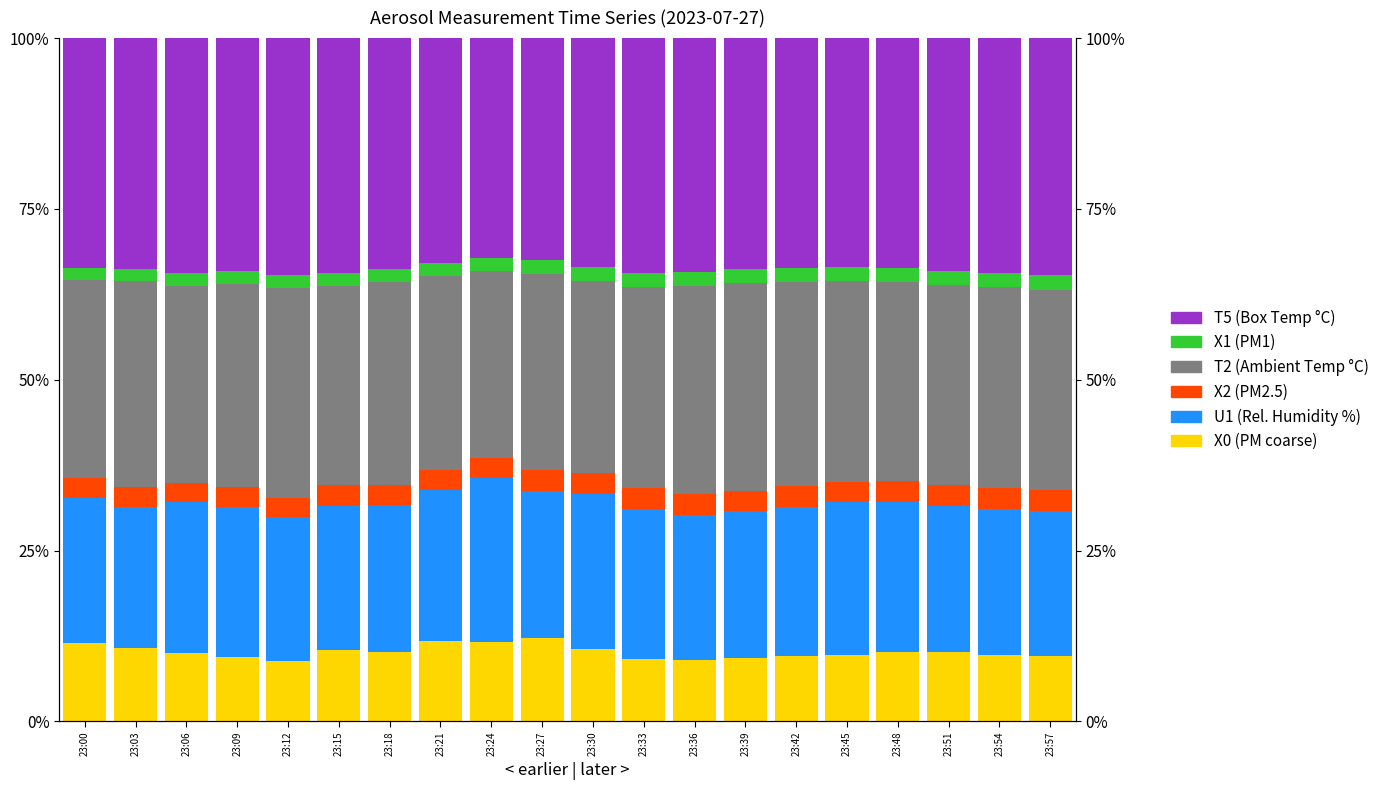

What are all the series names shown in the legend?

X0 (PM coarse), U1 (Rel. Humidity %), X2 (PM2.5), T2 (Ambient Temp °C), X1 (PM1), T5 (Box Temp °C)